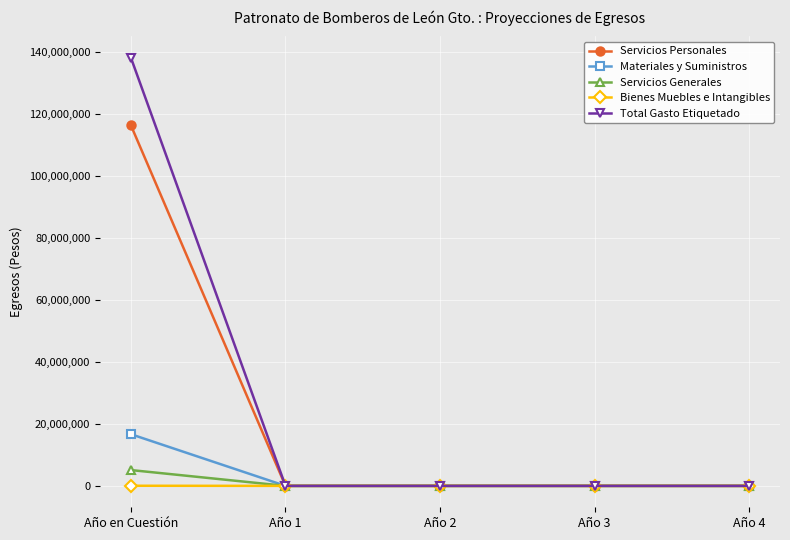

What is the label of the 4th point from the left?

Año 3